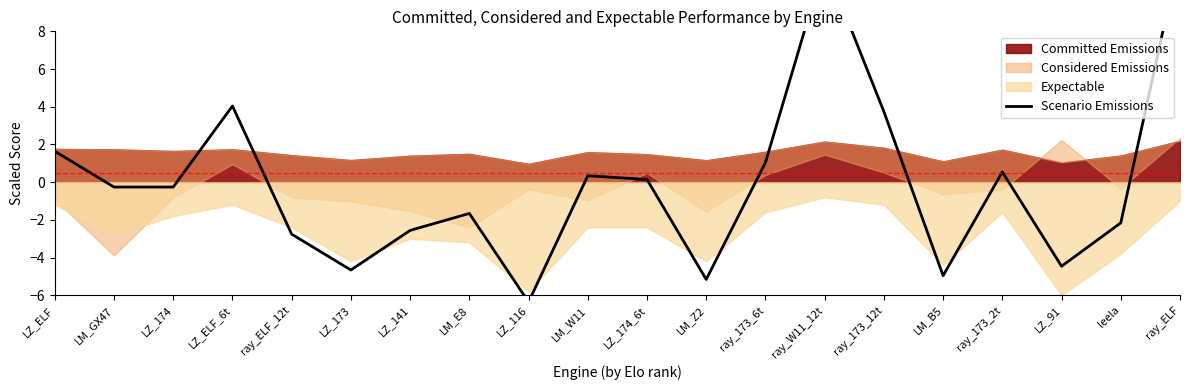

What is the sum of the values at leela and ray_ELF?

10.0